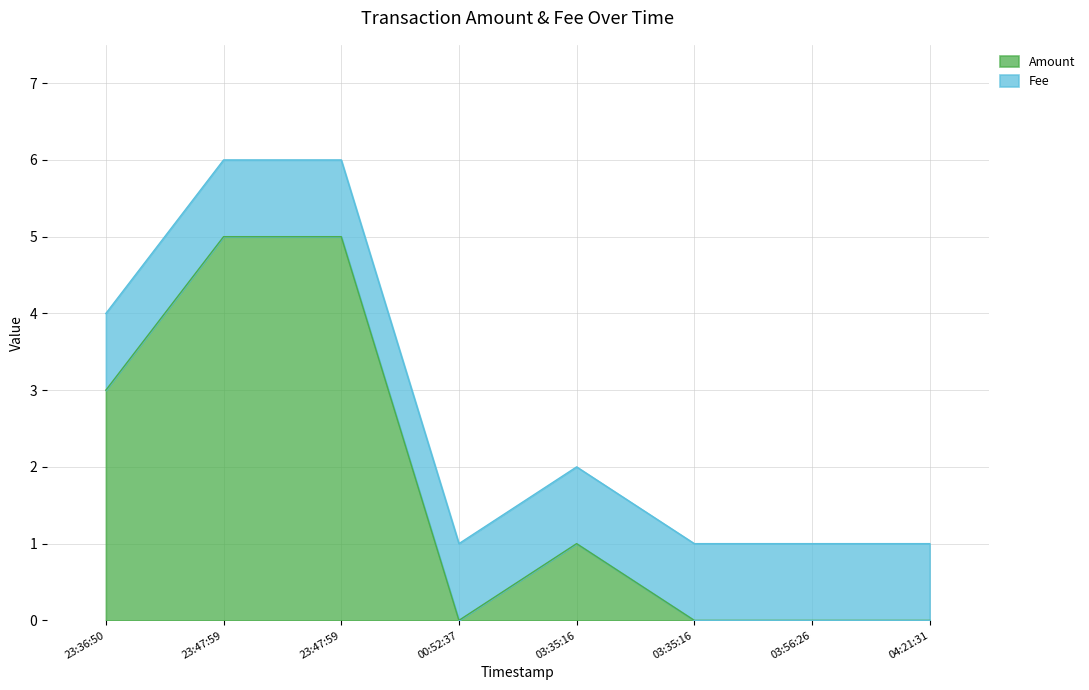

What are all the series names shown in the legend?

Amount, Fee